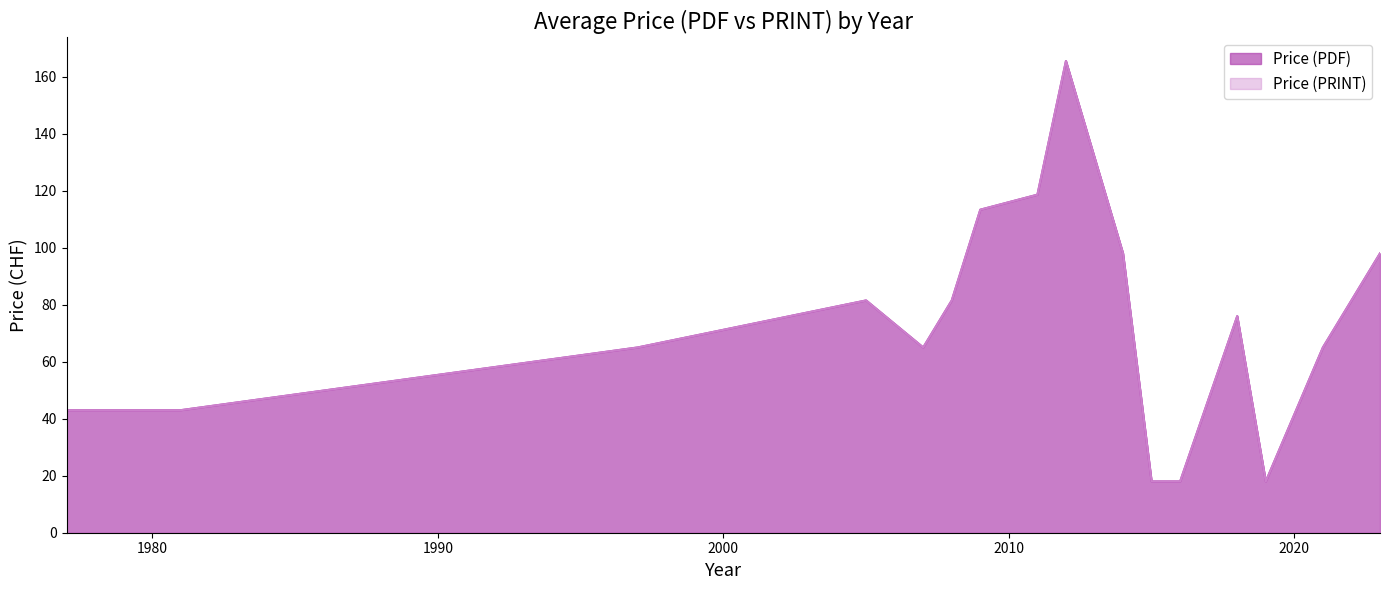

Between 2023 and 2005, which is larger?

2023